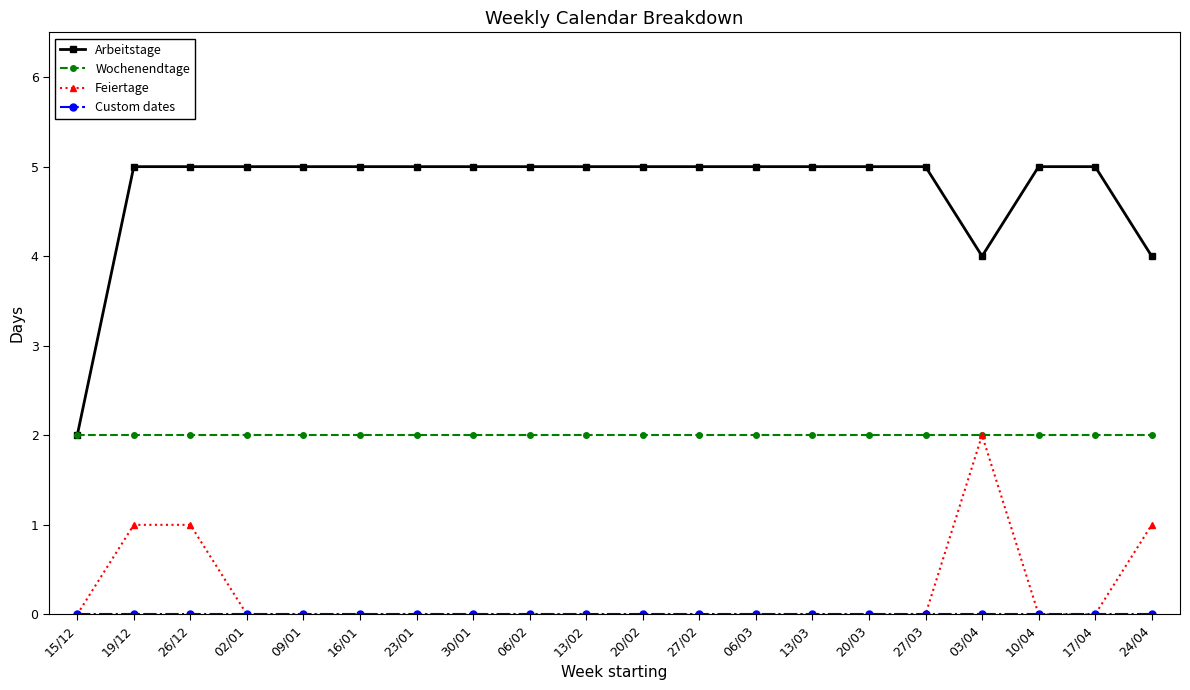

What is the difference between the highest and lowest values at 10/04?

5